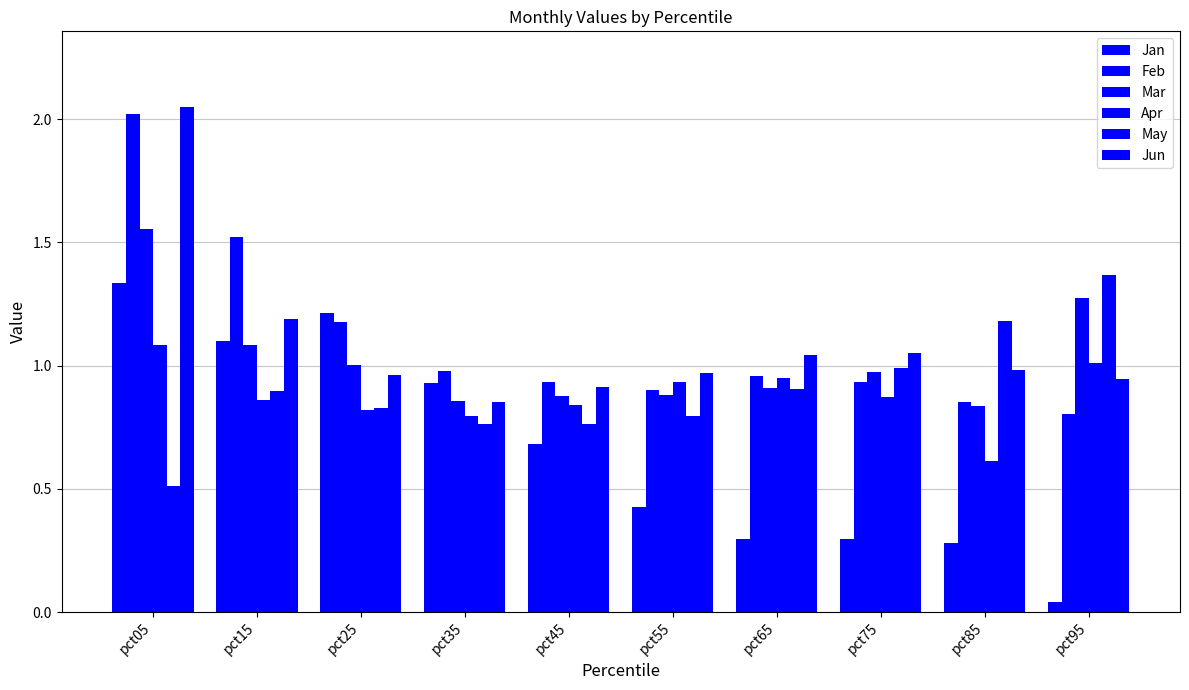

Does the chart contain stacked bars?

No